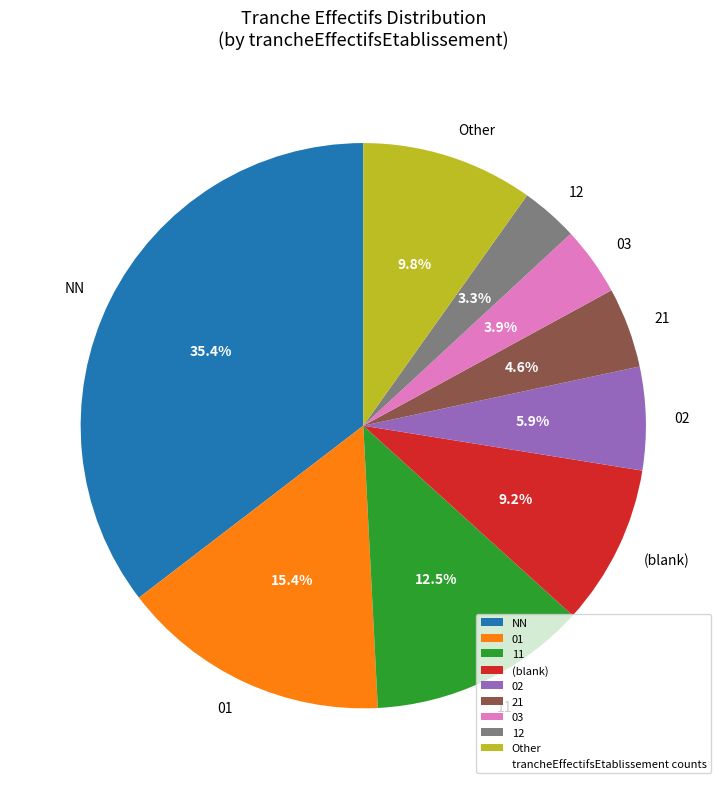

What percentage is NOT represented by 03?

96.1%